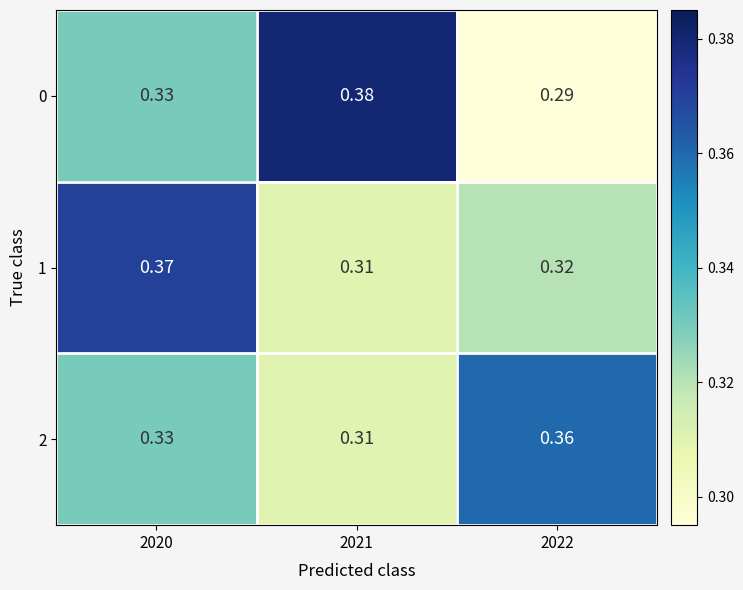

Is the value of 1 at 2020 greater than the value of 0 at 2020?

Yes